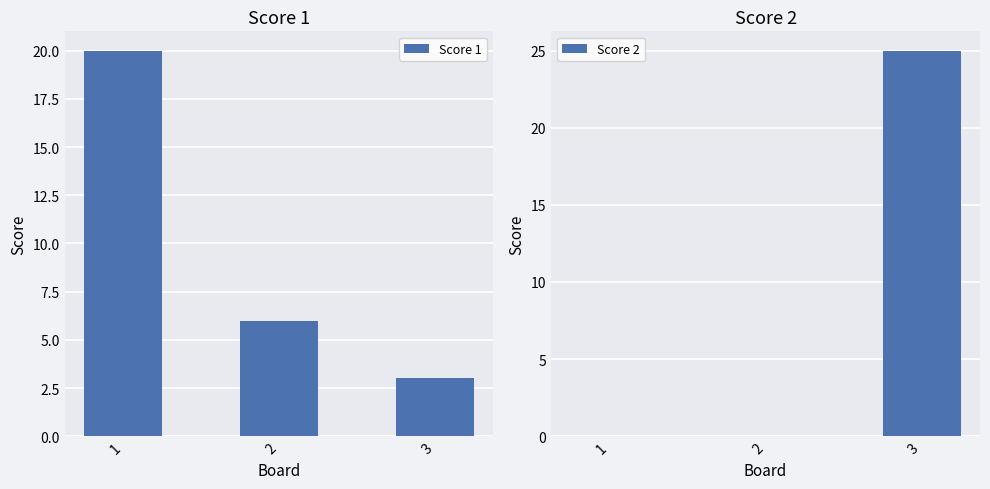

Count the number of categories in the chart.

3